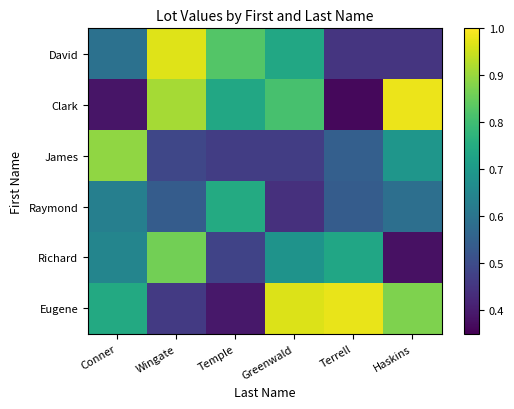

Which series has the largest range (max minus min)?

Clark